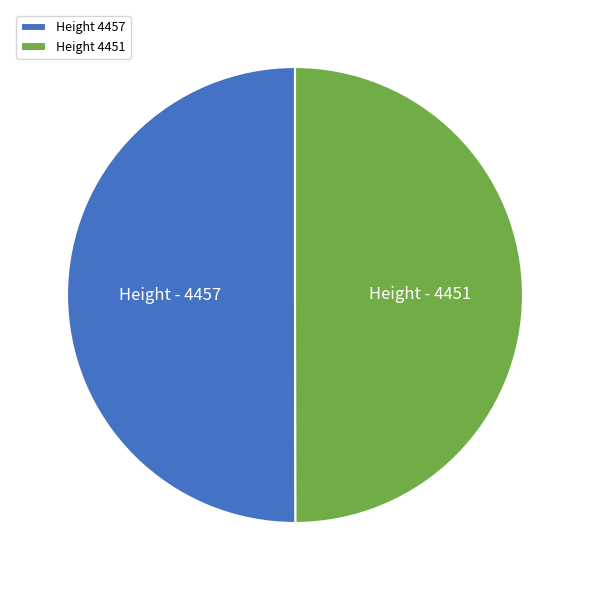

How many segments does this pie chart have?

2